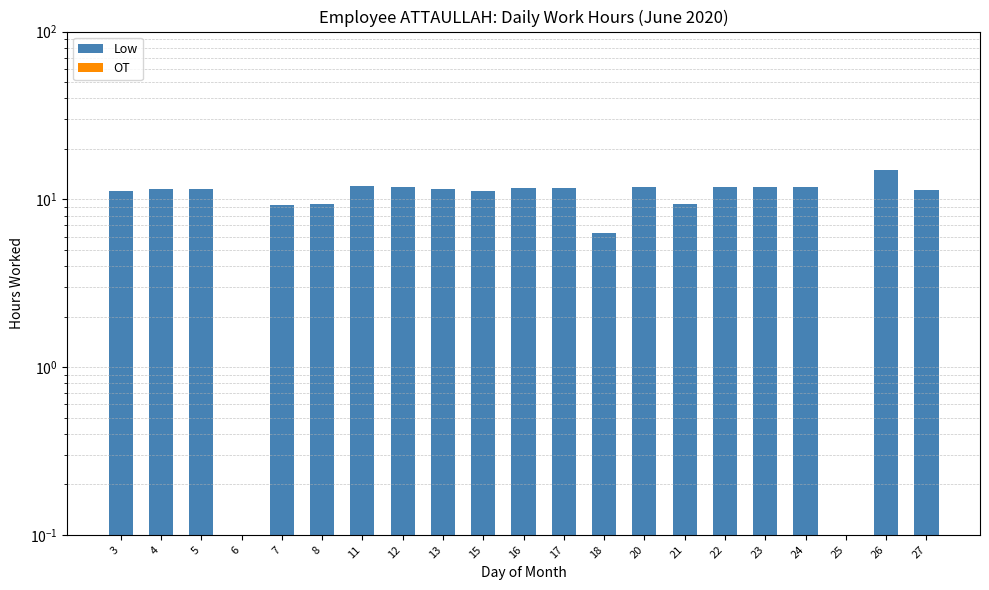

The Low series shows 9.2 at 21. True or false?

True